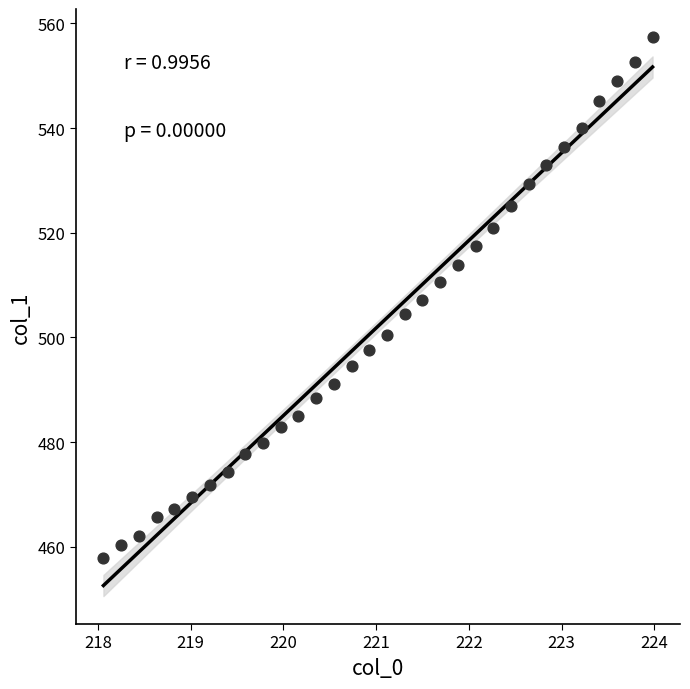

What is the range of Y values (max minus min)?

99.5